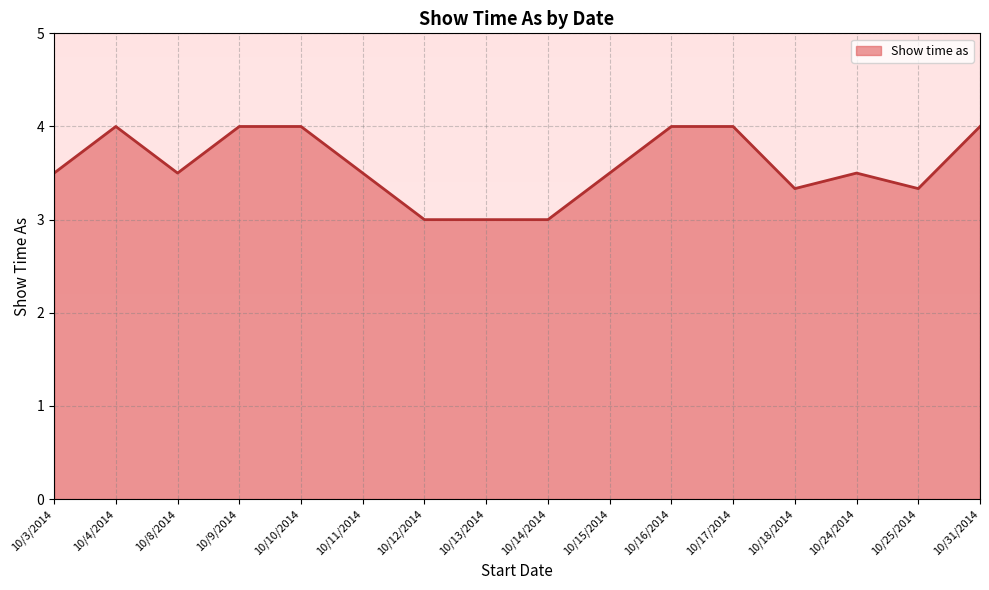

The chart shows a value of 1 at 10/15/2014. True or false?

False